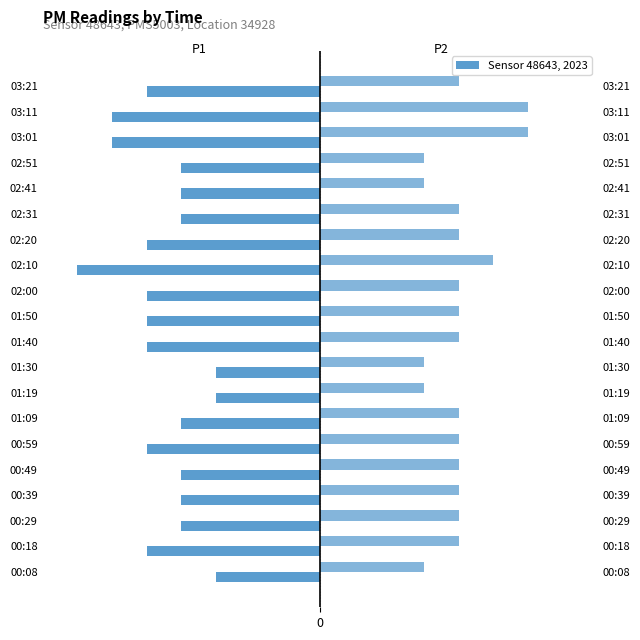

What is the difference between the P1 values at 02:31 and 01:50?

1